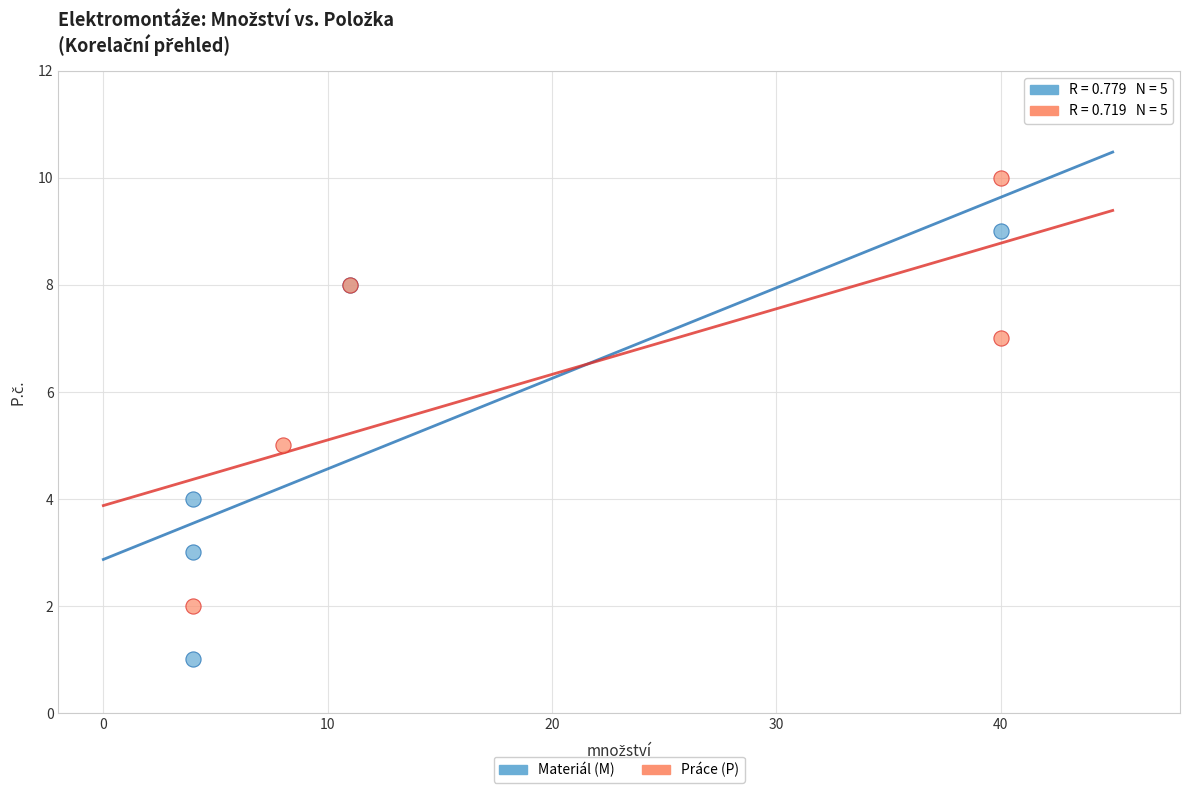

Which series reaches the minimum Y coordinate?

Materiál (M)